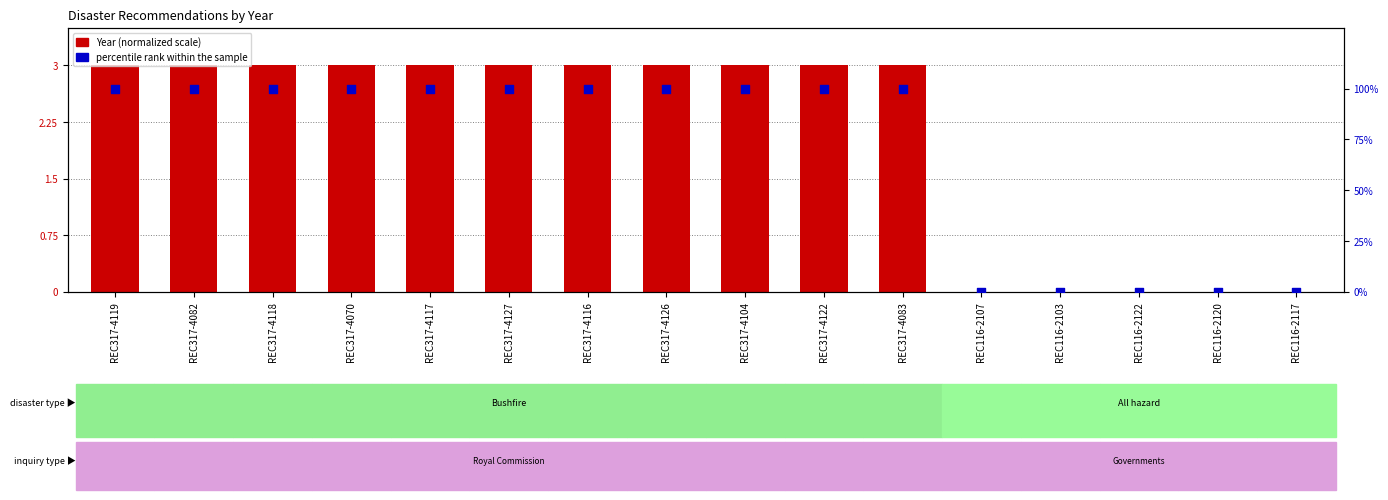

At which category is the sum across all series the highest?

REC317-4119